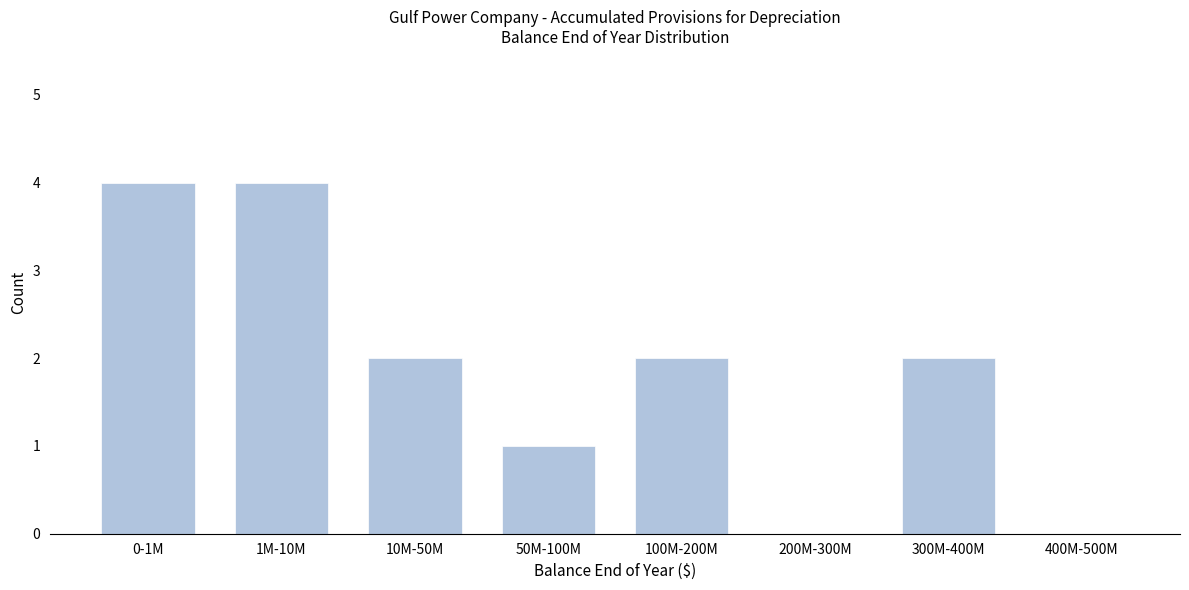

Reading left to right, extract all data points from this chart.

0-1M=4	1M-10M=4	10M-50M=2	50M-100M=1	100M-200M=2	200M-300M=0	300M-400M=2	400M-500M=0